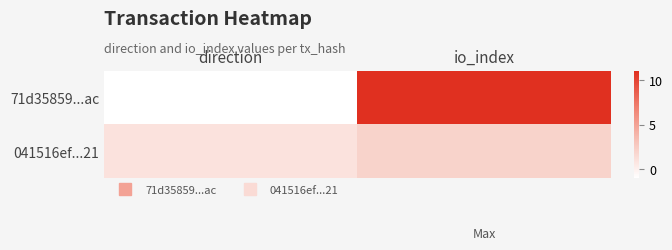

Reading left to right, extract all data points from this chart.

71d35859...ac: direction=-1	io_index=11
041516ef...21: direction=1	io_index=2